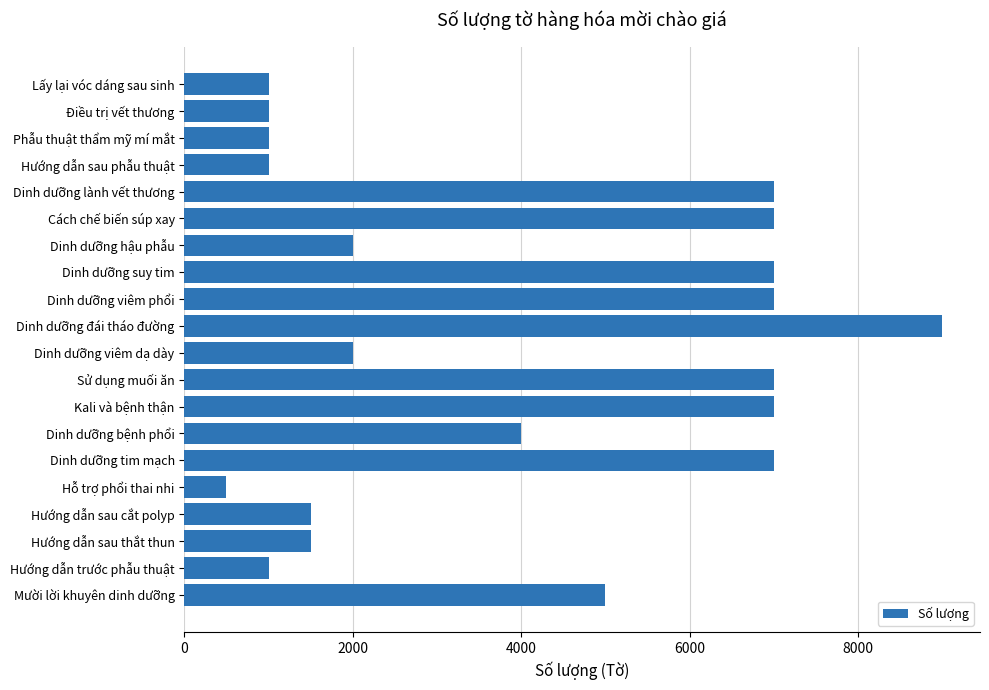

At which category does the chart reach its minimum across all series?

Hỗ trợ phổi thai nhi